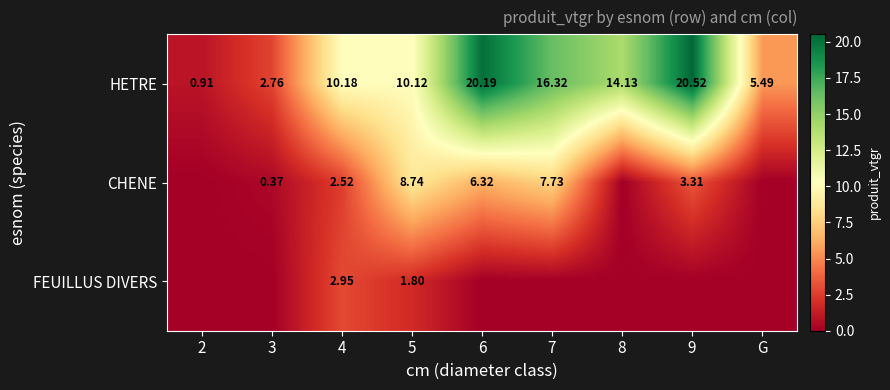

The value of CHENE at 5 is 5.9. True or false?

False